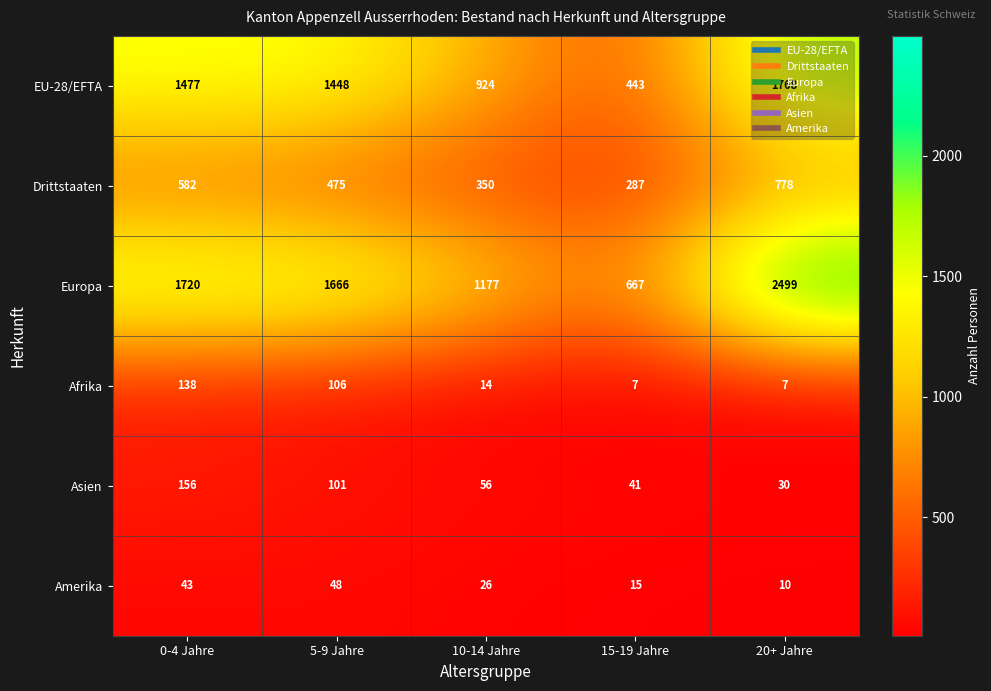

Count the number of categories in the chart.

5